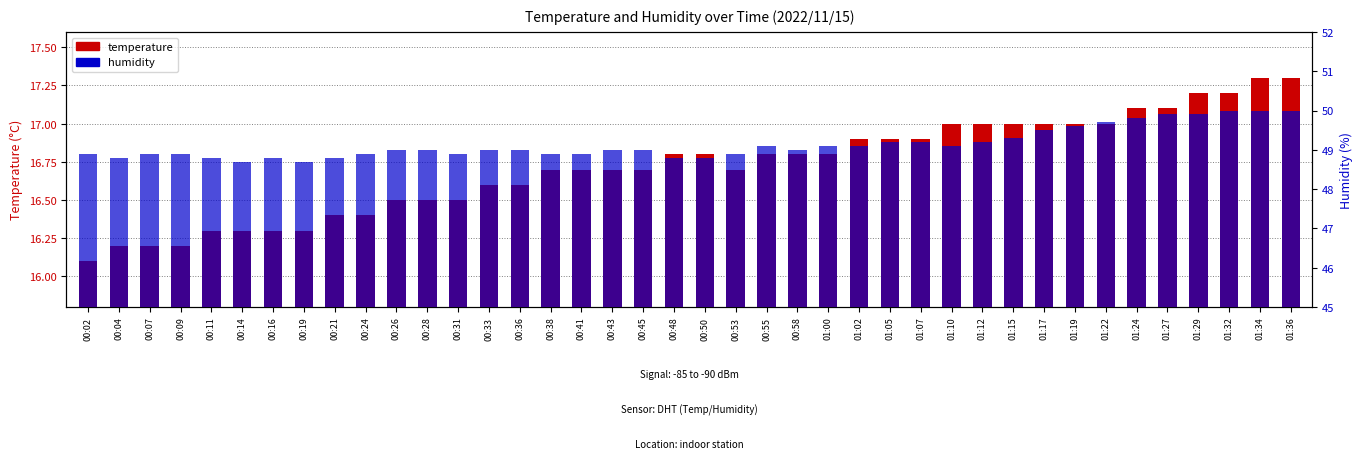

List the series in order of their peak value, highest first.

humidity, temperature